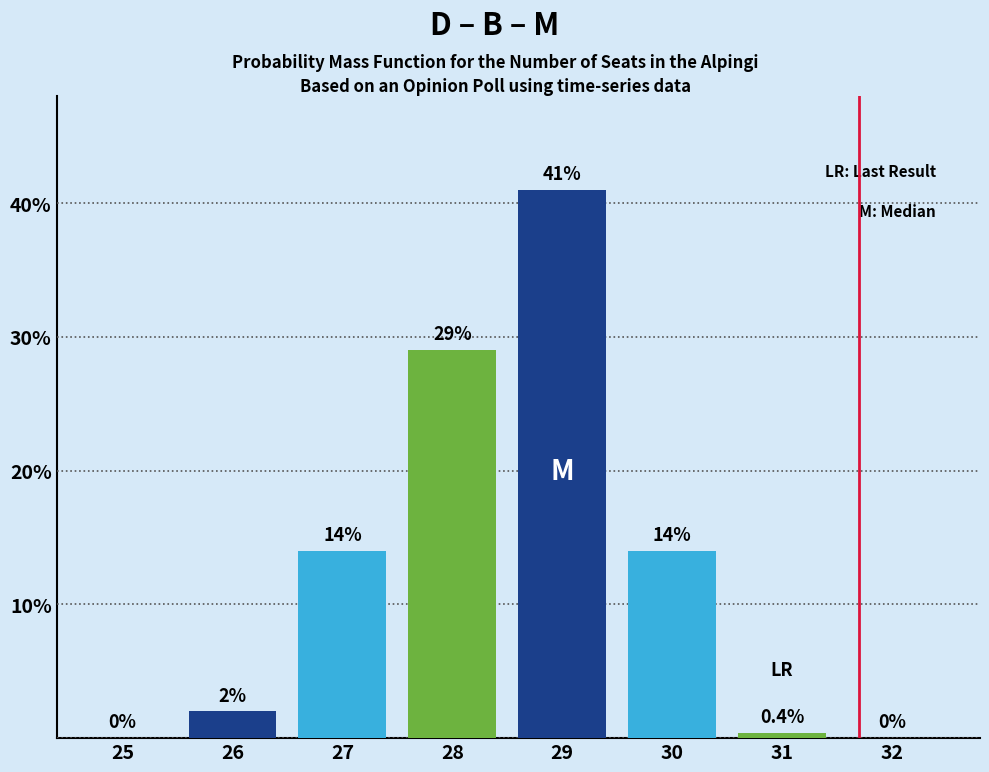

Reading right to left, list all the values displayed in this chart.

32=0.0	31=0.4	30=14.0	29=41.0	28=29.0	27=14.0	26=2.0	25=0.0